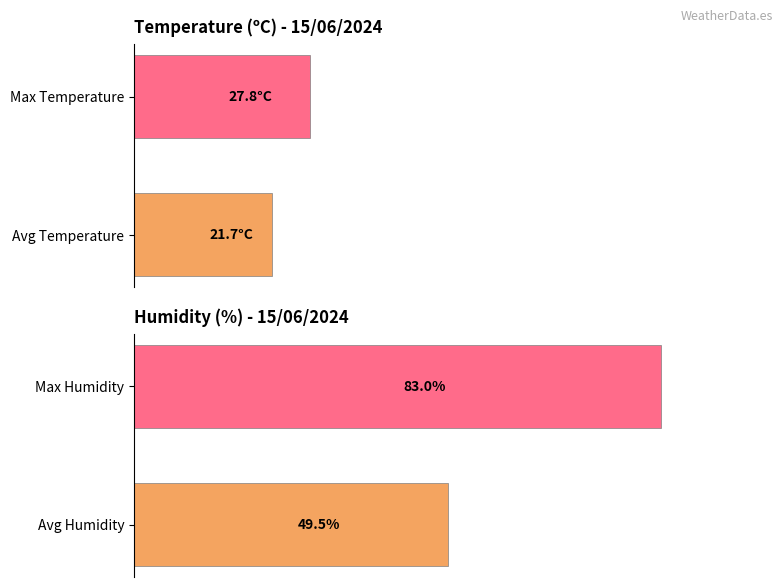

What is the average value of the Humidity (%) series?

66.3